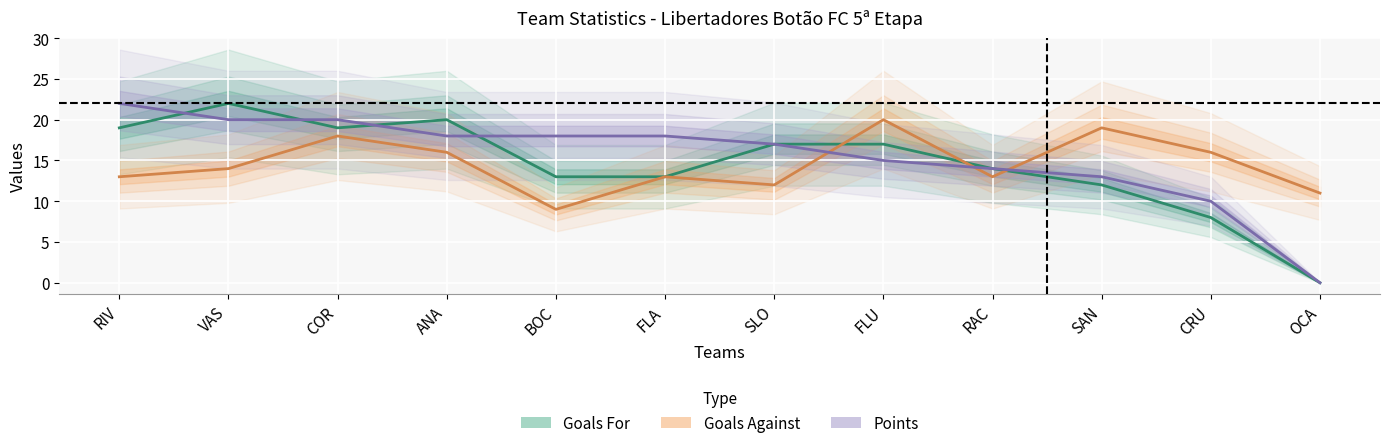

Where is Points nearest to the value 11?

CRU